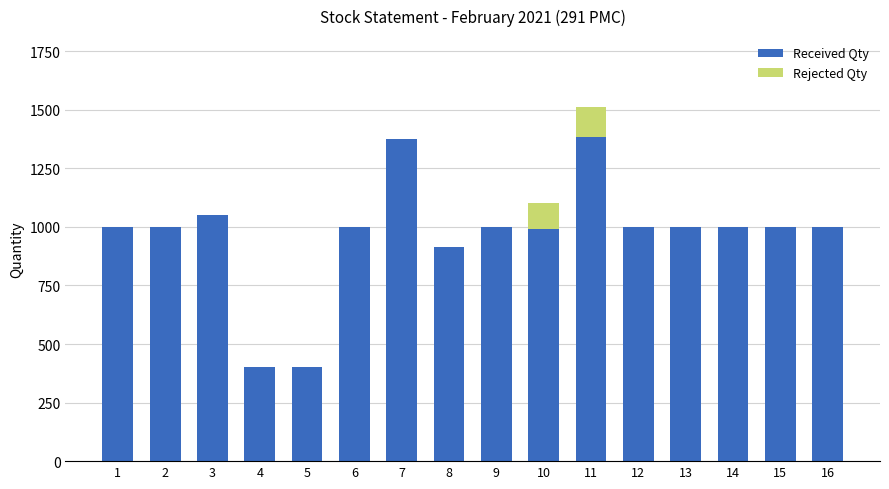

What is the sum of all Received Qty values?

15513